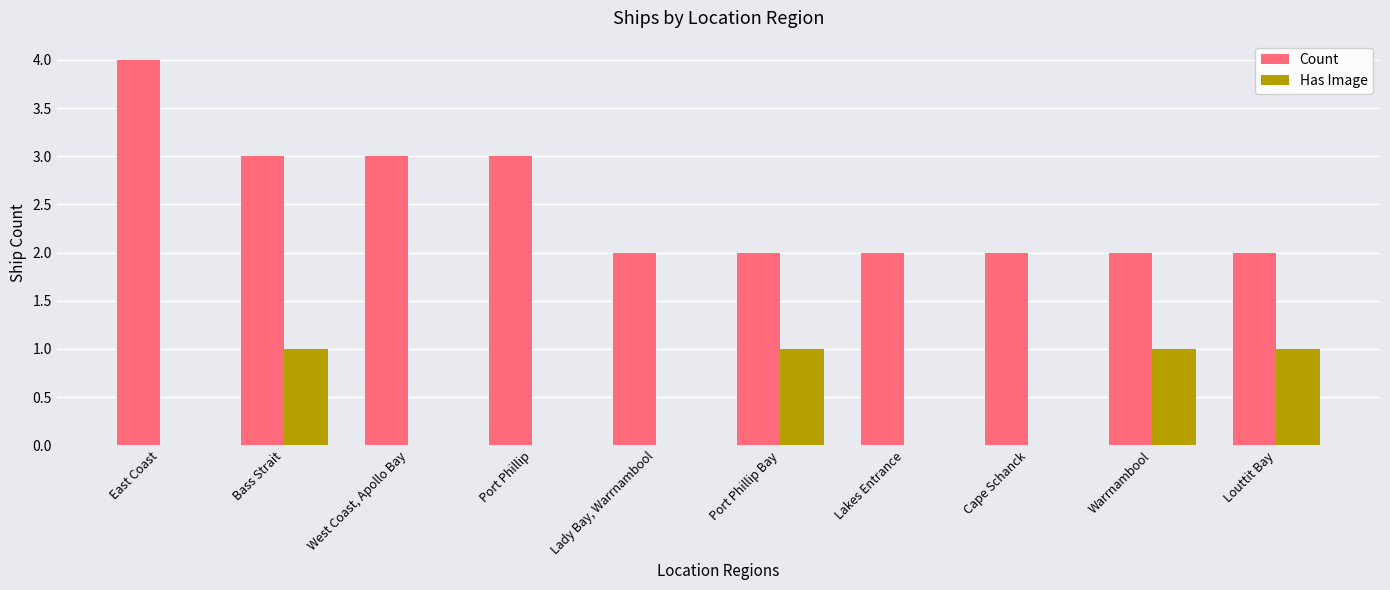

What is the maximum value for Has Image?

1